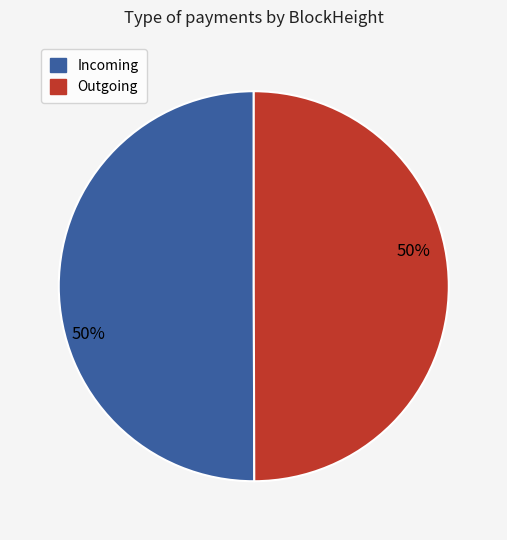

To the nearest percent, what is the average slice percentage?

50%